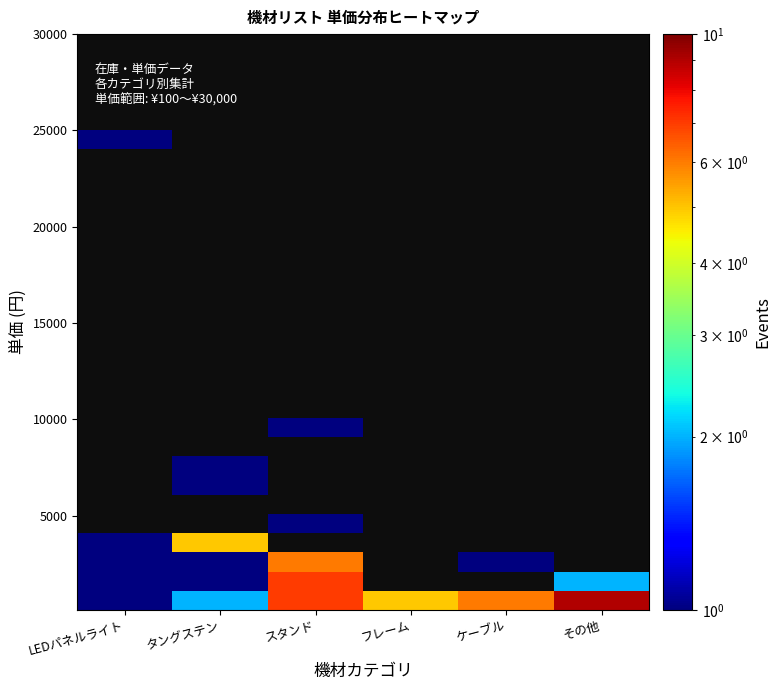

Which label corresponds to the largest value in the chart?

その他